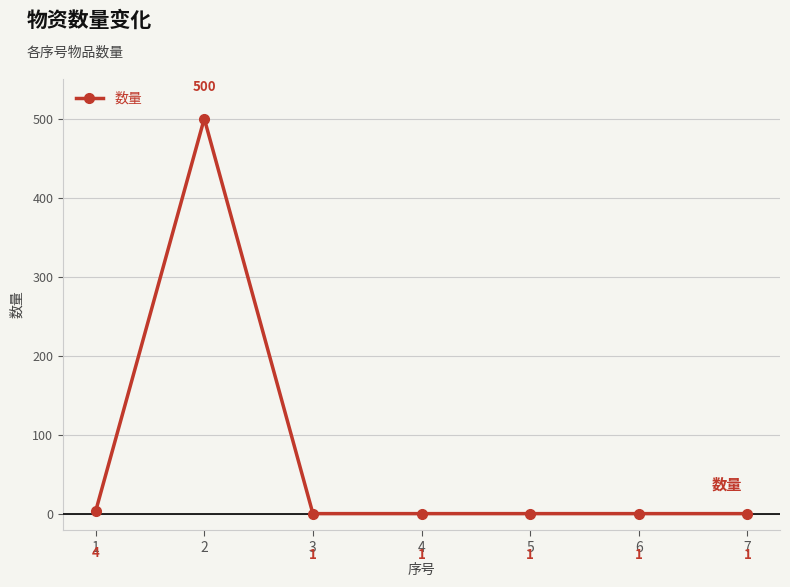

Is it true that the value at 3 is 1?

True